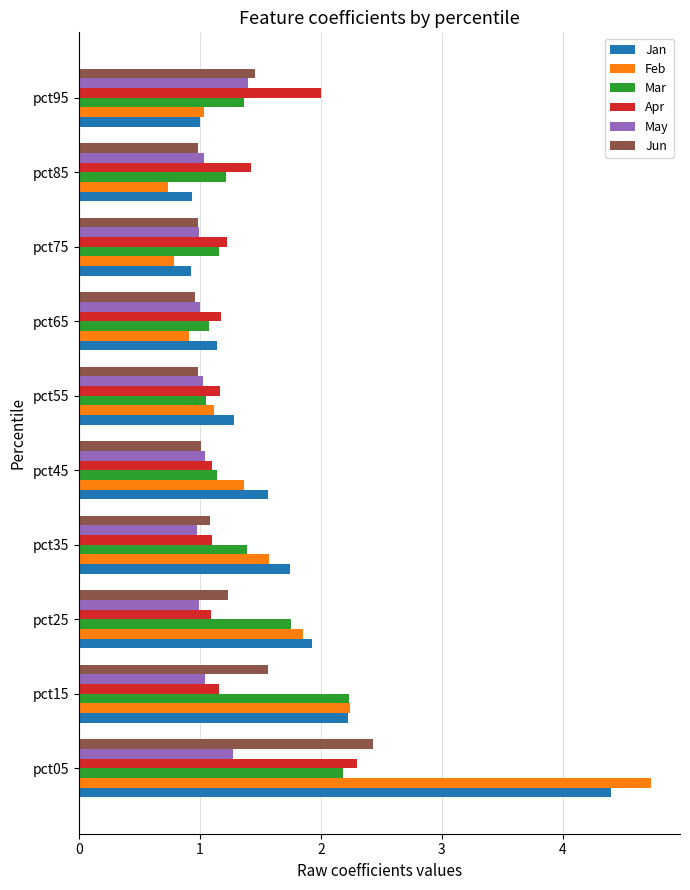

Which series changed the most between pct55 and pct95?

Apr